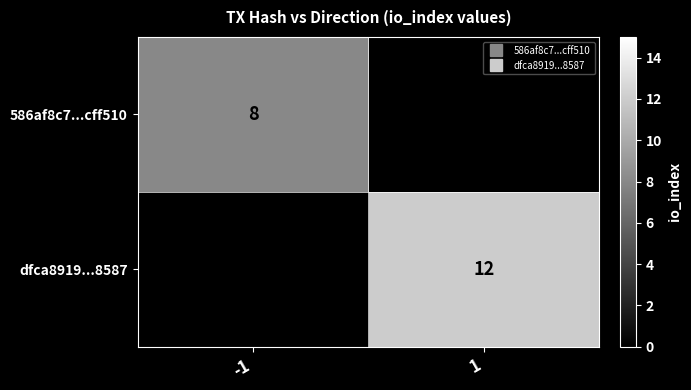

List the labels in order of dfca8919...8587 value, smallest first.

-1, 1